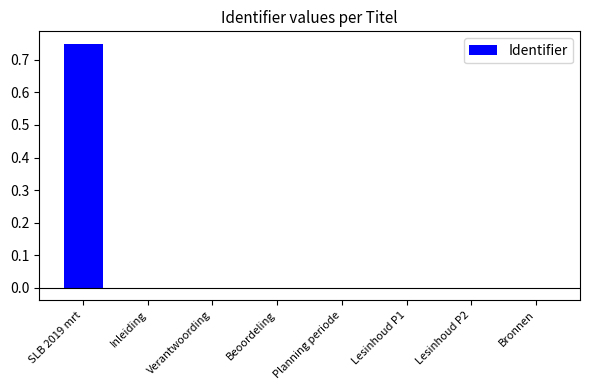

The value at SLB 2019 mrt is 1.2. True or false?

False